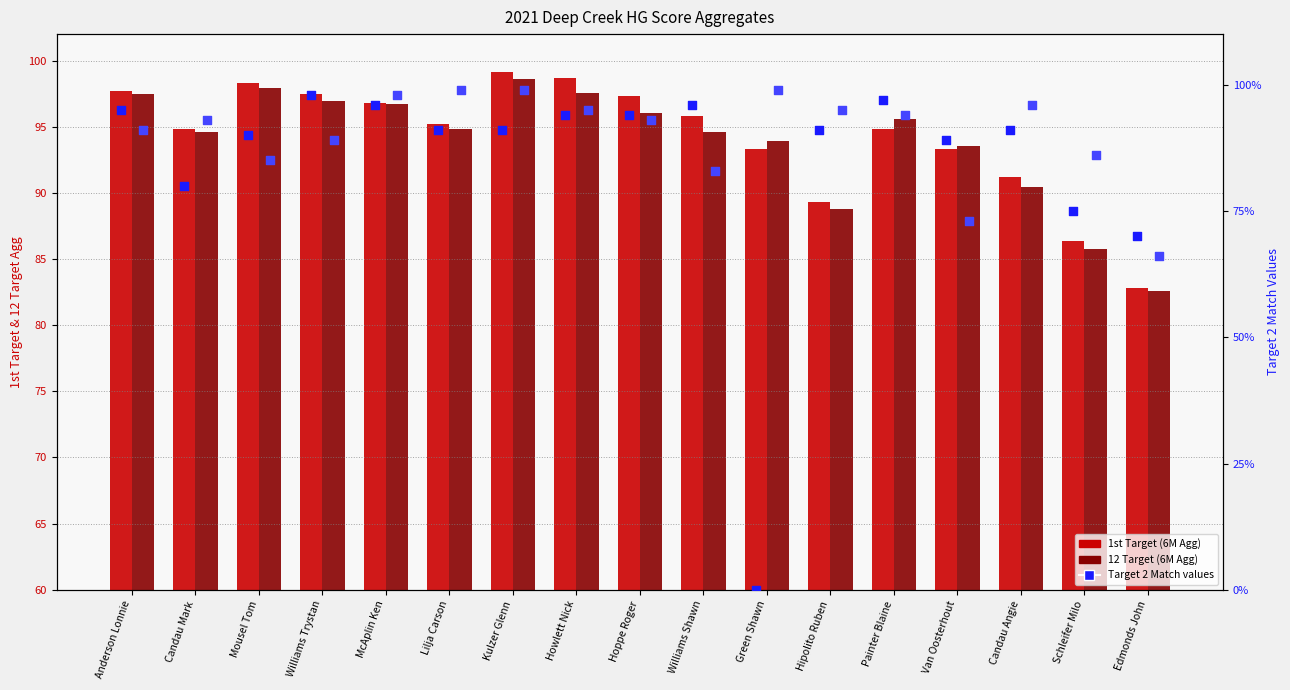

Which series reaches the maximum Y coordinate?

1st Target (6M Agg)